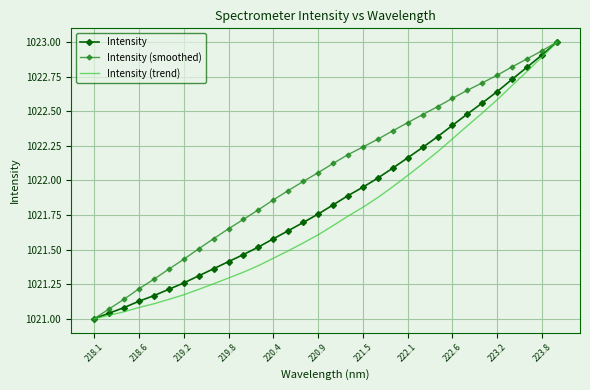

Rank the series by their average value, from lowest to highest.

Intensity (trend), Intensity, Intensity (smoothed)